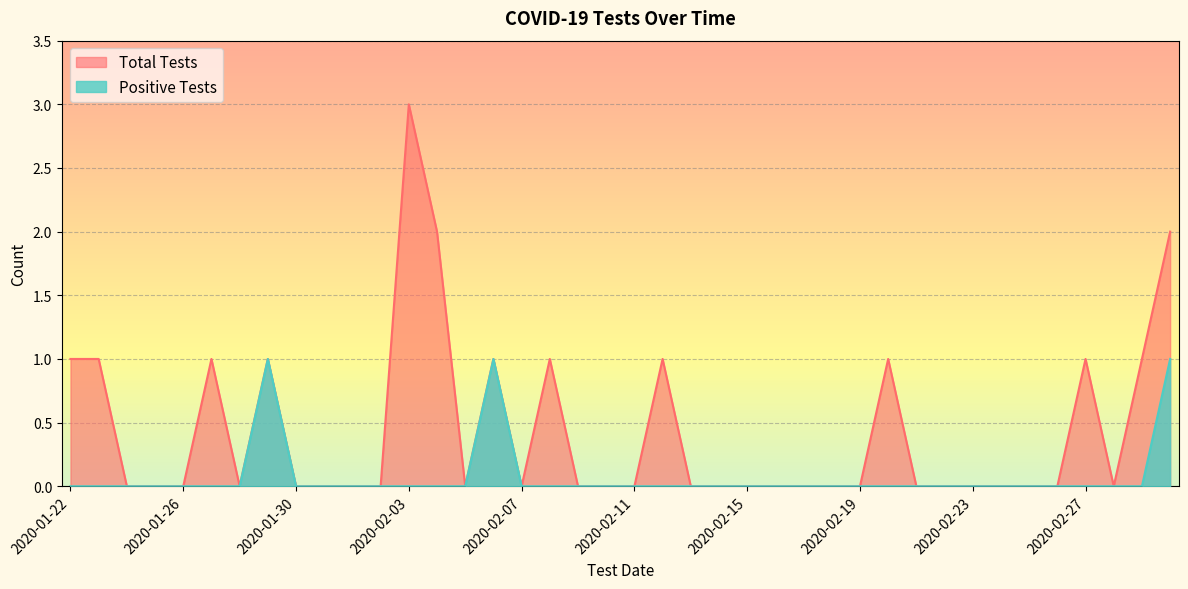

Which series has the largest total across all categories?

Total Tests